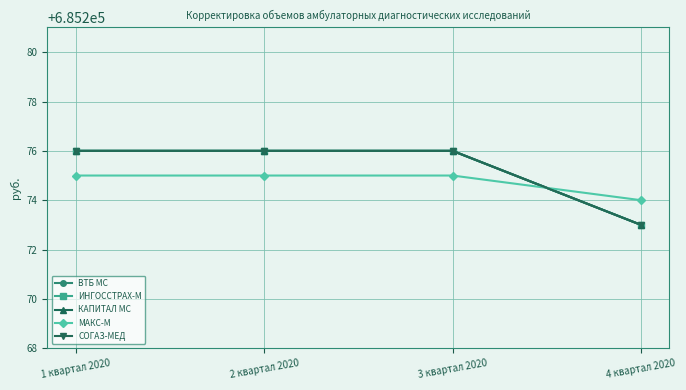

Reading left to right, transcribe all the data shown in this chart.

ВТБ МС: 685276	685276	685276	685273
ИНГОССТРАХ-М: 685276	685276	685276	685273
КАПИТАЛ МС: 685276	685276	685276	685273
МАКС-М: 685275	685275	685275	685274
СОГАЗ-МЕД: 685276	685276	685276	685273